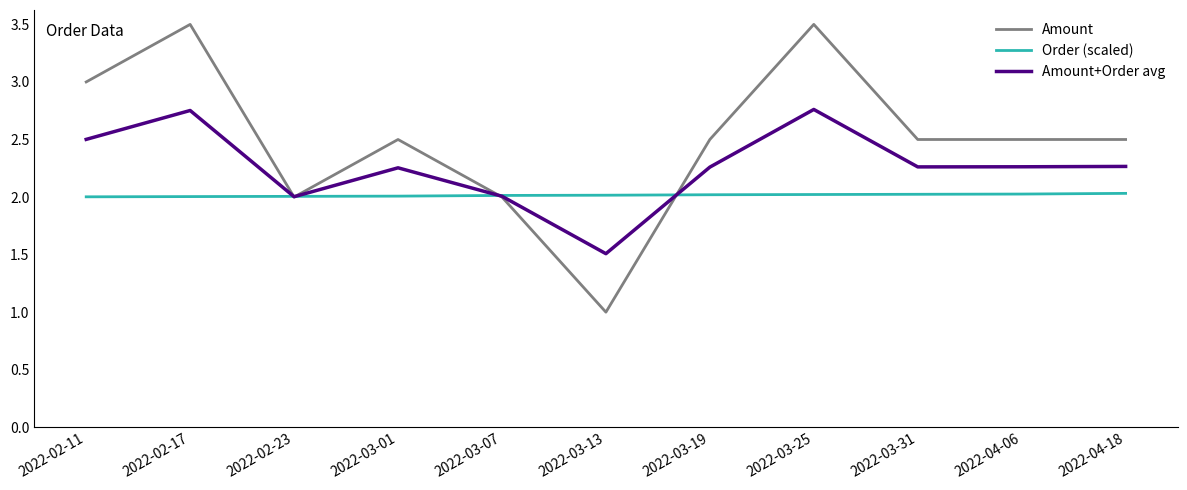

What is the spread (max minus min) of values at 2022-03-13?

1.0